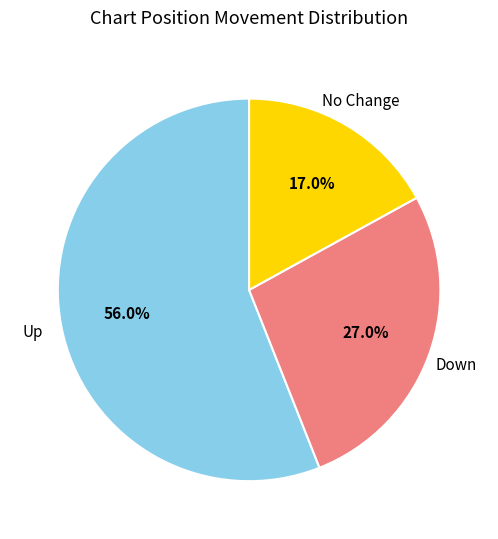

Is there any slice that represents more than half of the pie?

Yes